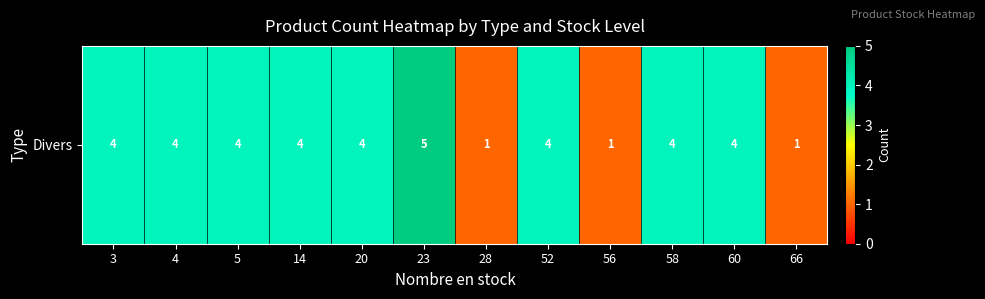

List the labels in order of value, smallest first.

28, 56, 66, 3, 4, 5, 14, 20, 52, 58, 60, 23